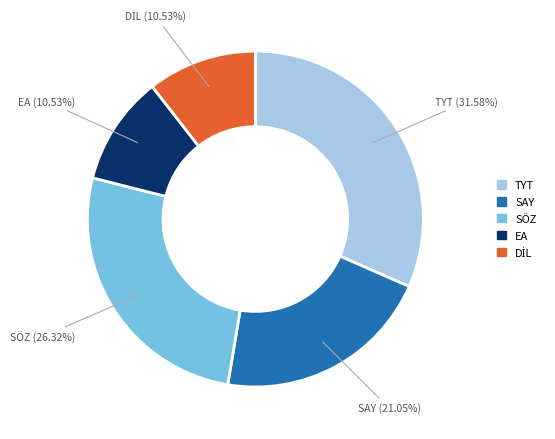

Does any single category account for the majority?

No